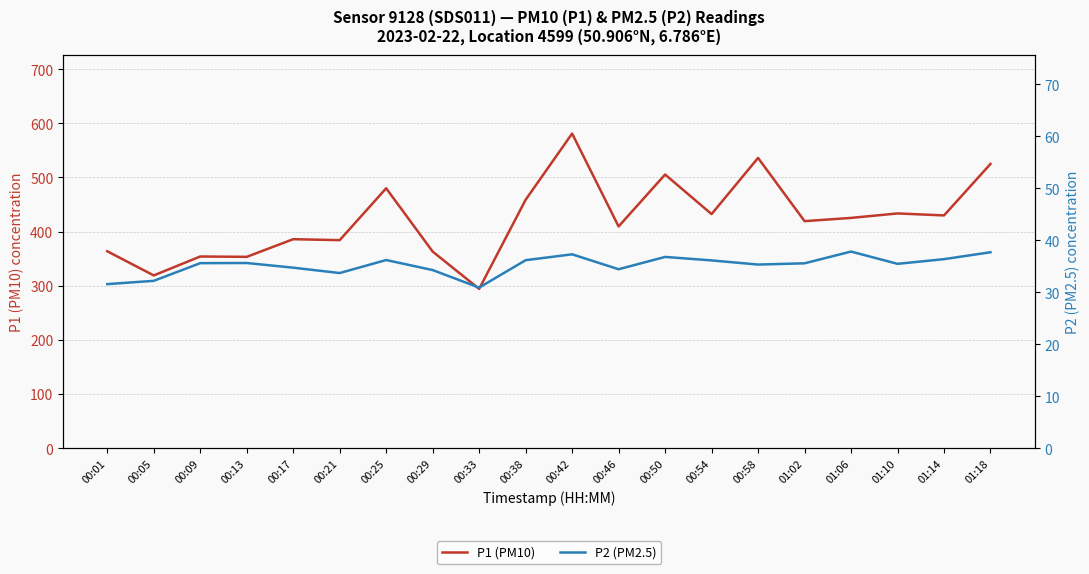

What is the maximum value shown in the chart?

581.0